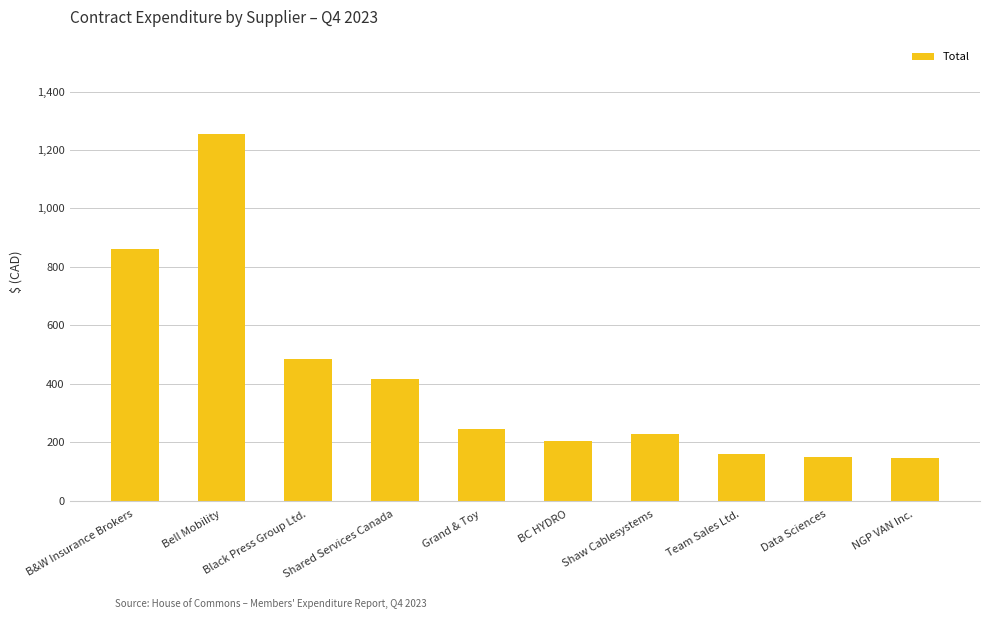

The chart shows a value of 138.9 at Grand & Toy. True or false?

False